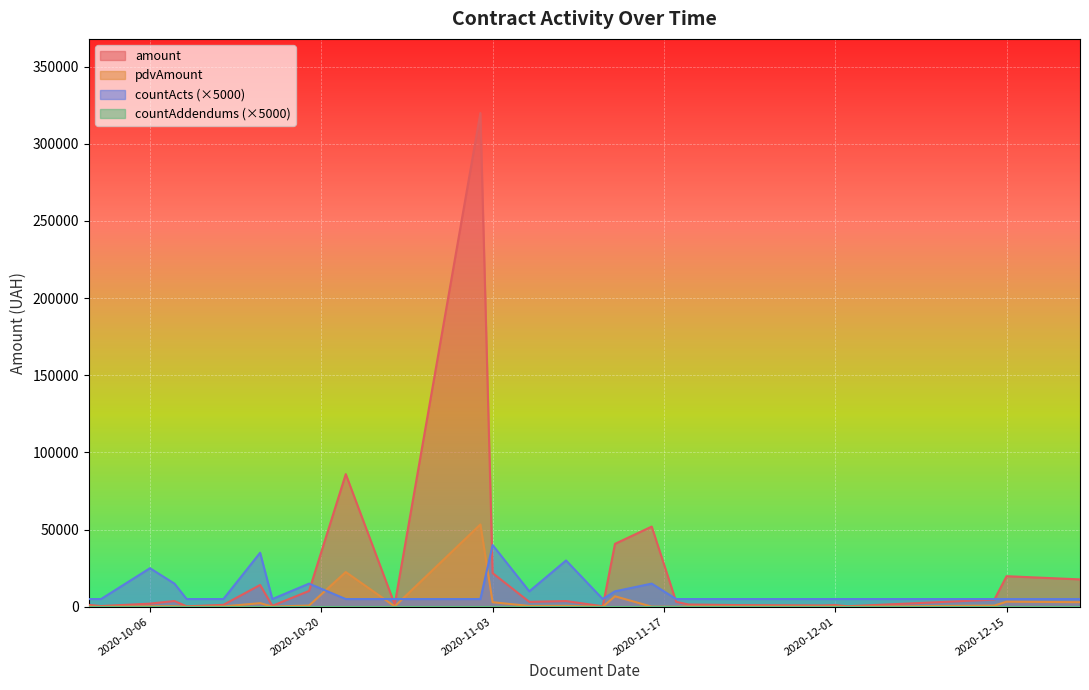

What position from the right is 2020-10-16?

20